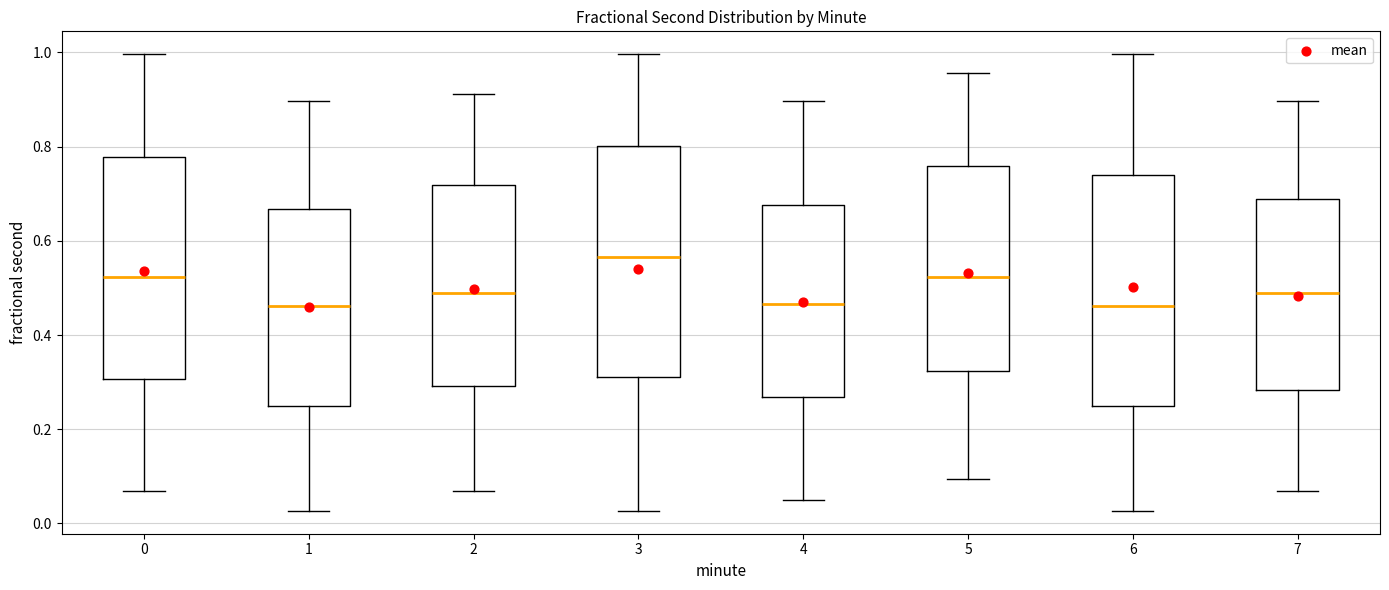

Reading left to right, transcribe this box plot: for each box, give where its median line is, the range the box spans, and where its two whiskers end, as read against the y-axis. The values are not printed on the chart, so give them approximately, as read against the axis.

0: median 0.52, box 0.30 to 0.78, whiskers 0.06 to 1.00
1: median 0.46, box 0.24 to 0.66, whiskers 0.02 to 0.90
2: median 0.50, box 0.30 to 0.72, whiskers 0.06 to 0.92
3: median 0.56, box 0.32 to 0.80, whiskers 0.02 to 1.00
4: median 0.46, box 0.26 to 0.68, whiskers 0.06 to 0.90
5: median 0.52, box 0.32 to 0.76, whiskers 0.10 to 0.96
6: median 0.46, box 0.24 to 0.74, whiskers 0.02 to 1.00
7: median 0.50, box 0.28 to 0.68, whiskers 0.06 to 0.90